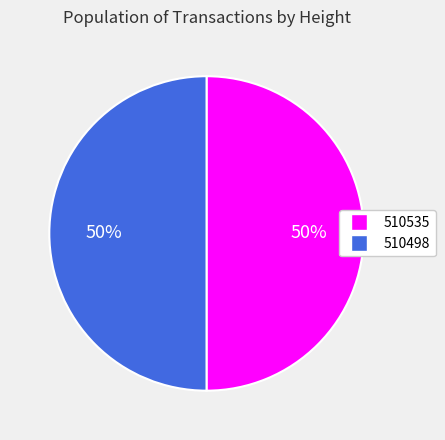

What percentage is the 510535 slice, to the nearest percent?

50%